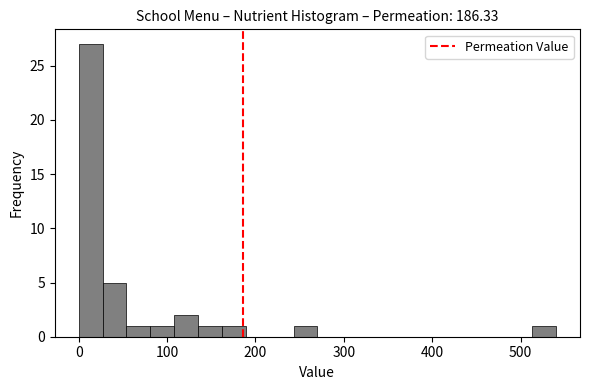

Read against the x-axis, roughly where is the centre of the tallest bar?

10